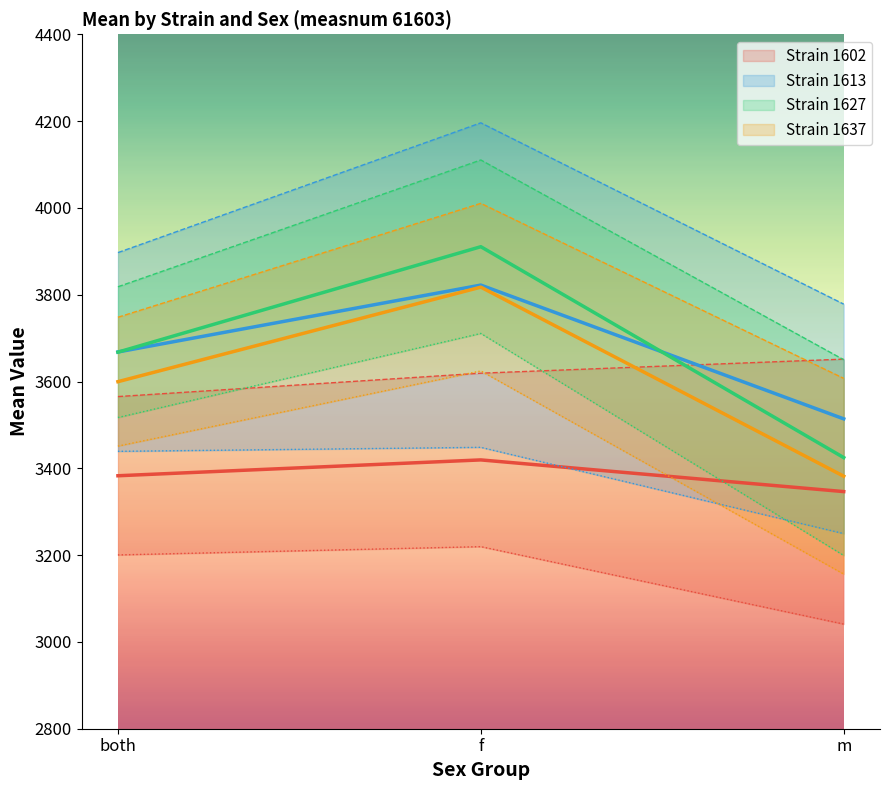

List the series in order of their peak value, highest first.

1627, 1613, 1637, 1602